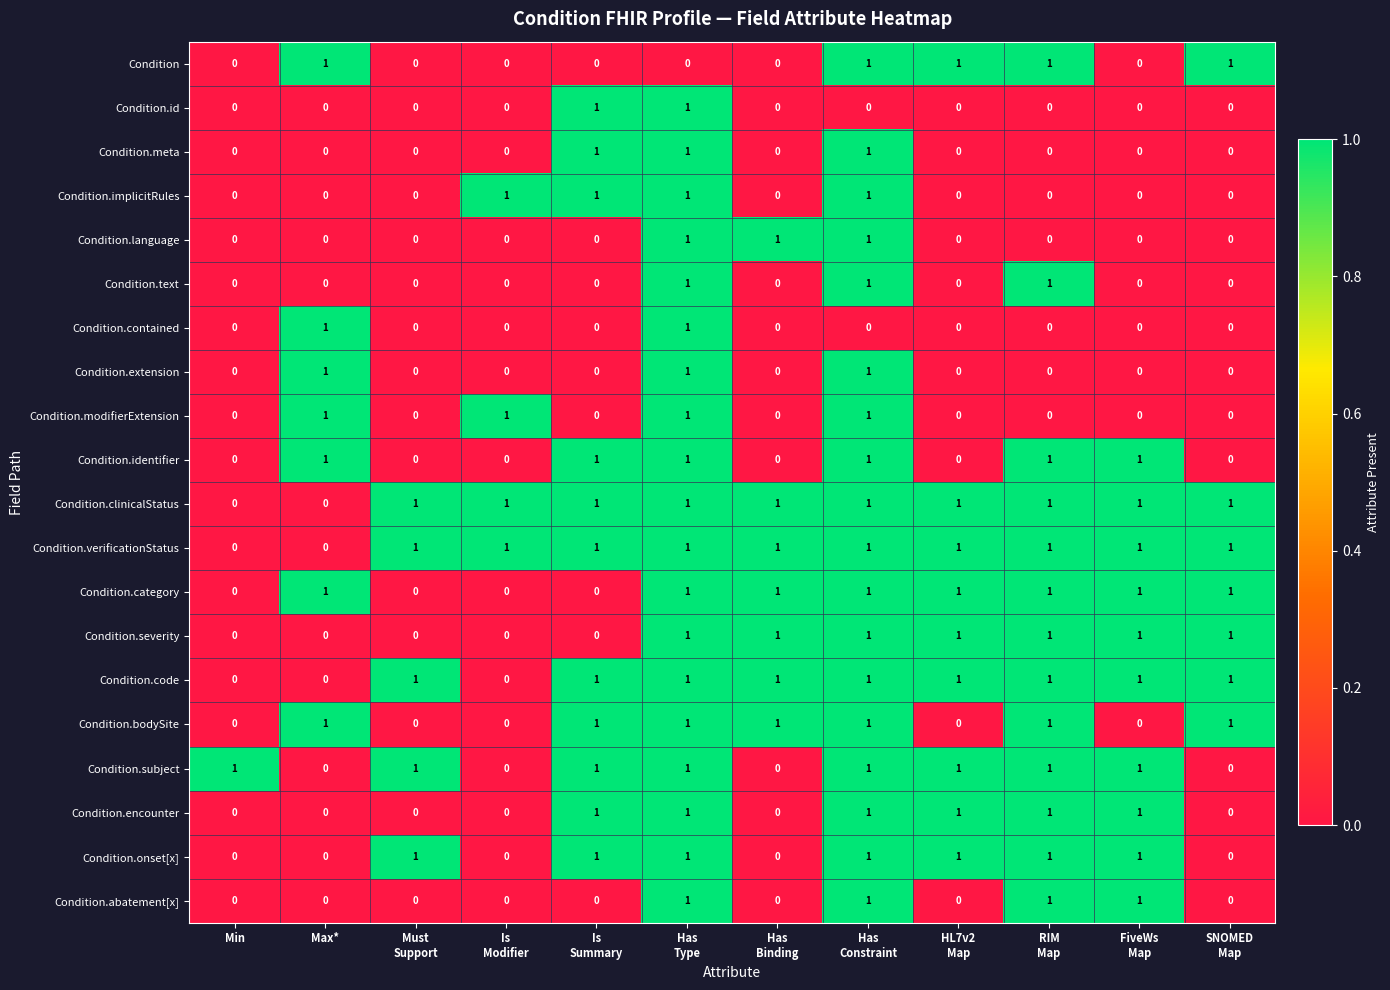

What is the sum of all Condition values?

5